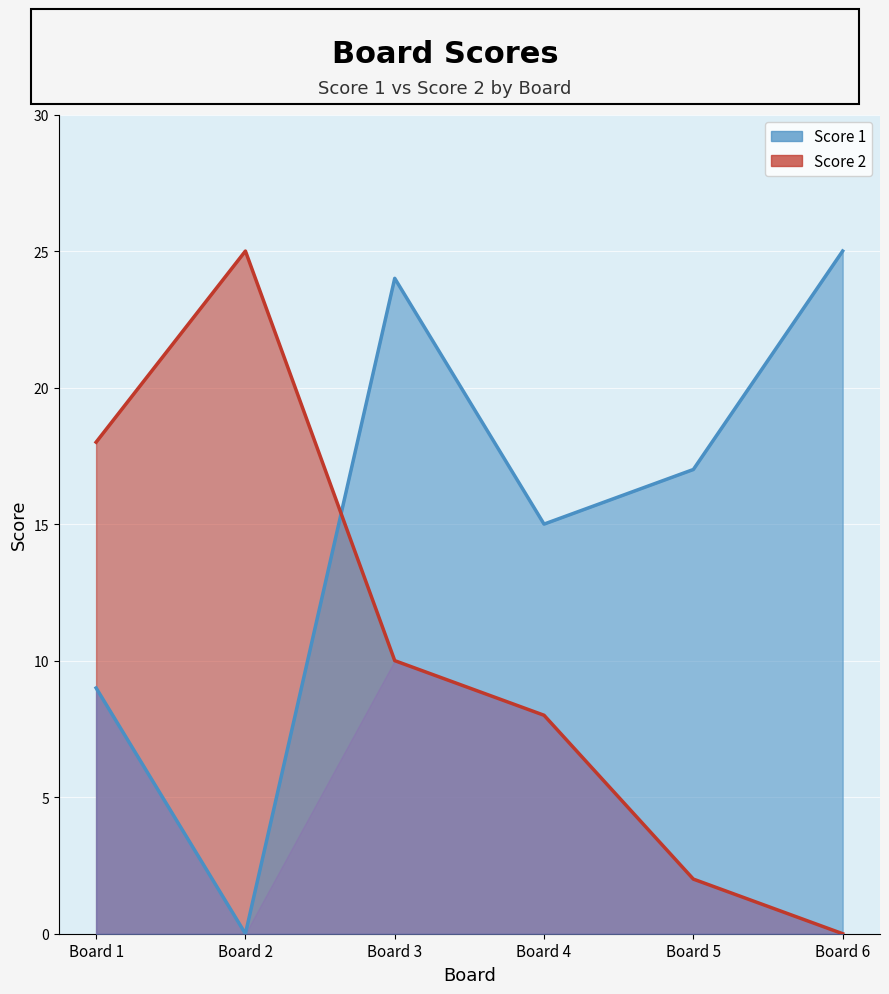

Reading right to left, what are all the values shown in this chart?

Score 1 line: 25	17	15	24	0	9
Score 2 line: 0	2	8	10	25	18